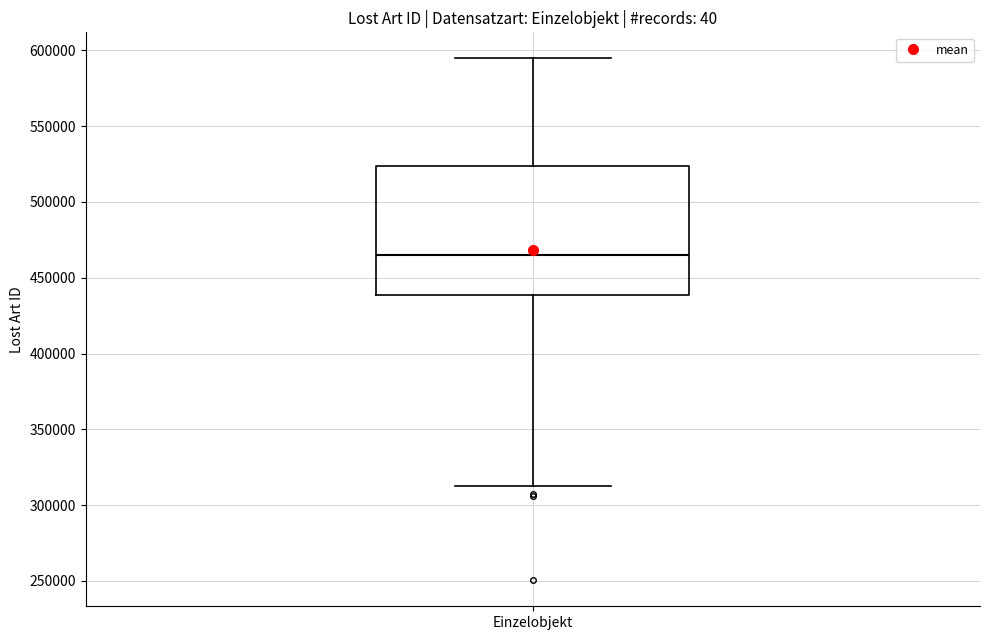

Transcribe this box plot: give where the median line is, the range the box spans, and where the two whiskers end, as read against the y-axis. The values are not printed on the chart, so give them approximately, as read against the axis.

median 465000, box 440000 to 525000, whiskers 315000 to 595000